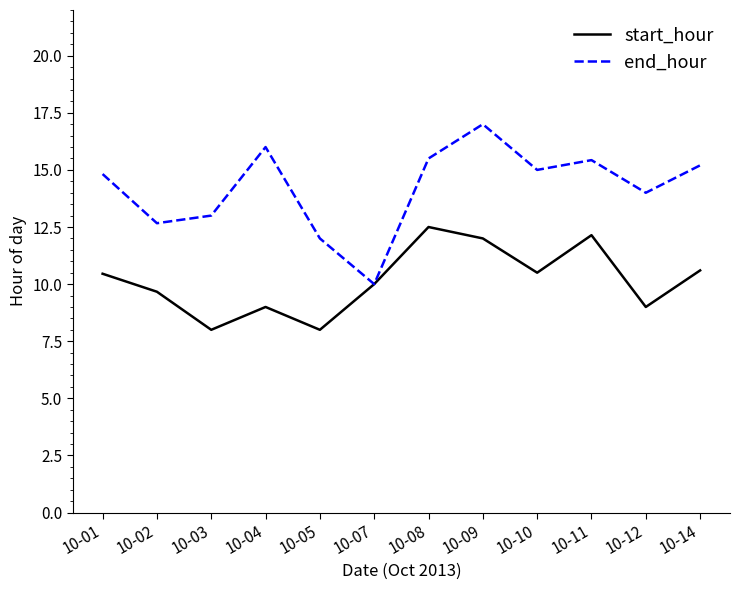

The start_hour series shows 10.5 at 10-10. True or false?

True